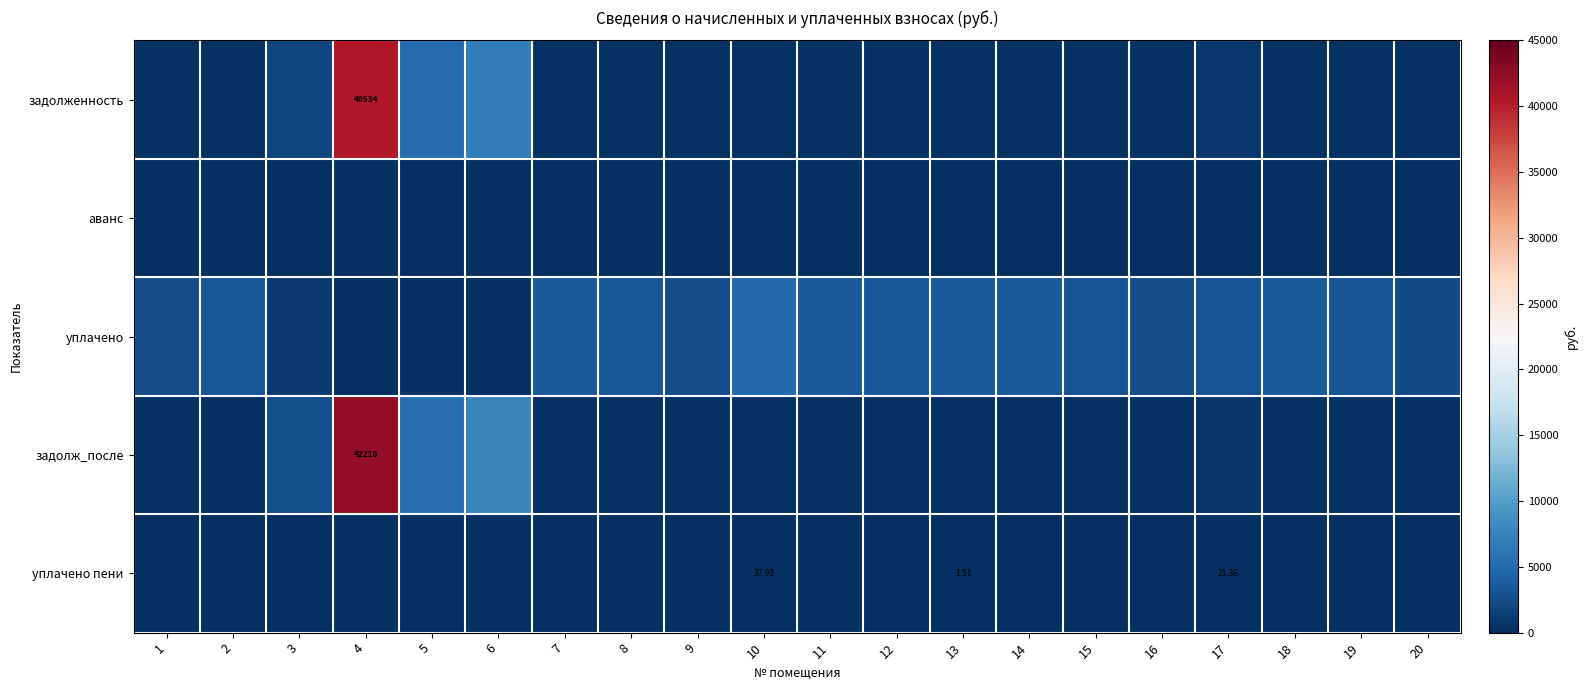

Rank the series by their maximum value, from lowest to highest.

аванс, уплачено пени, уплачено, задолженность, задолж_после